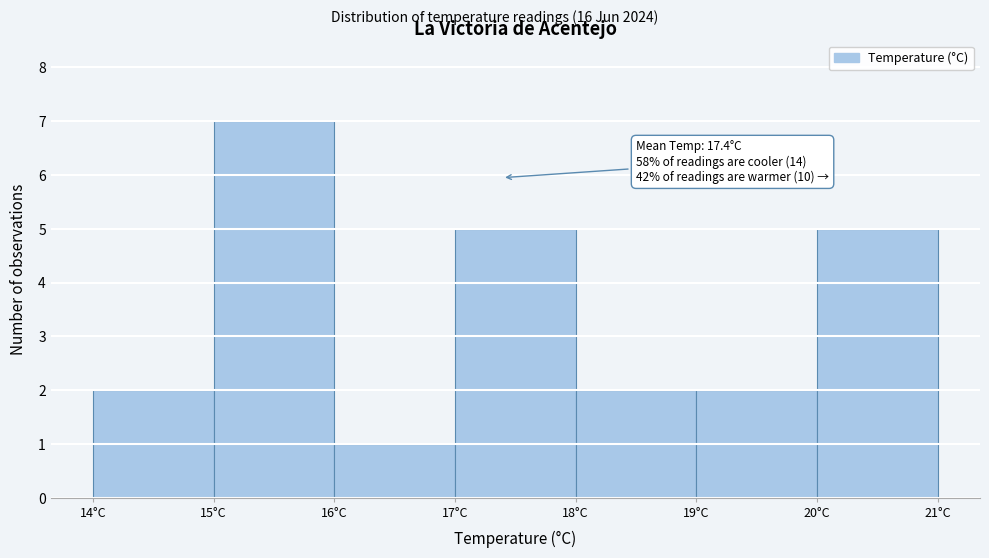

Over which range of the x-axis is the bar tallest?

15 to 16